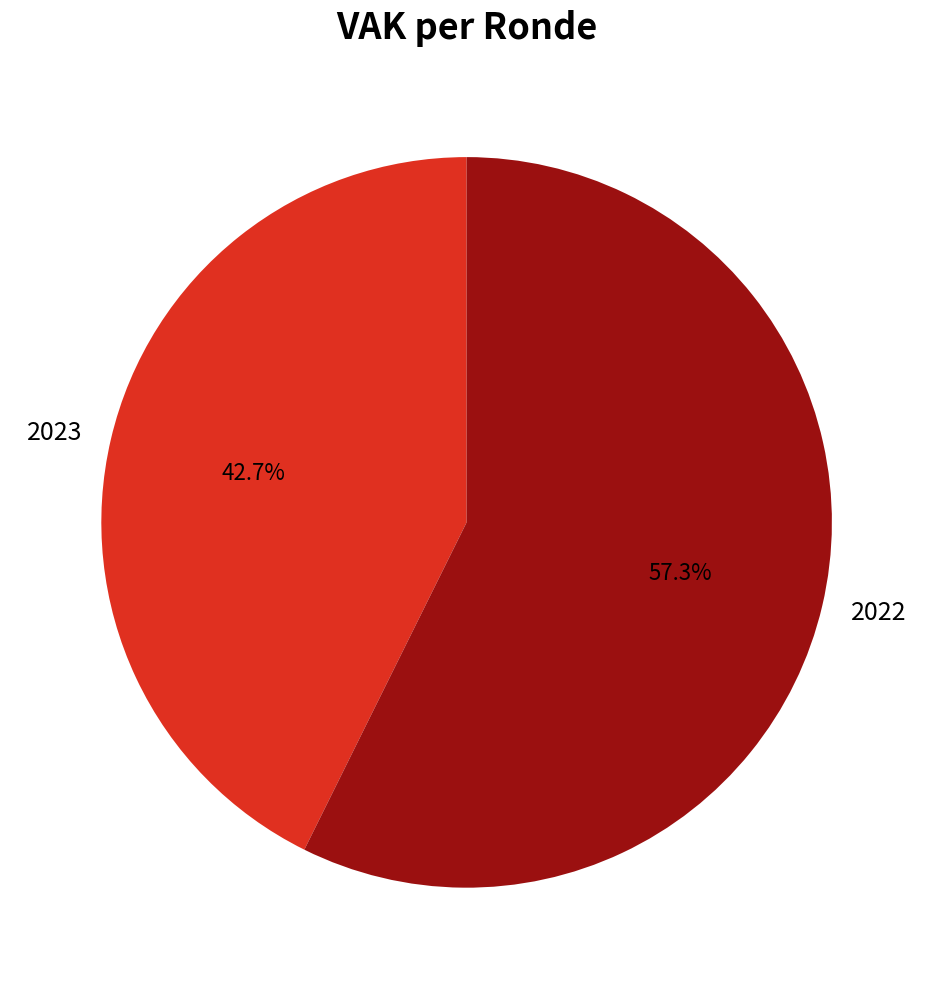

Is there any slice that represents more than half of the pie?

Yes